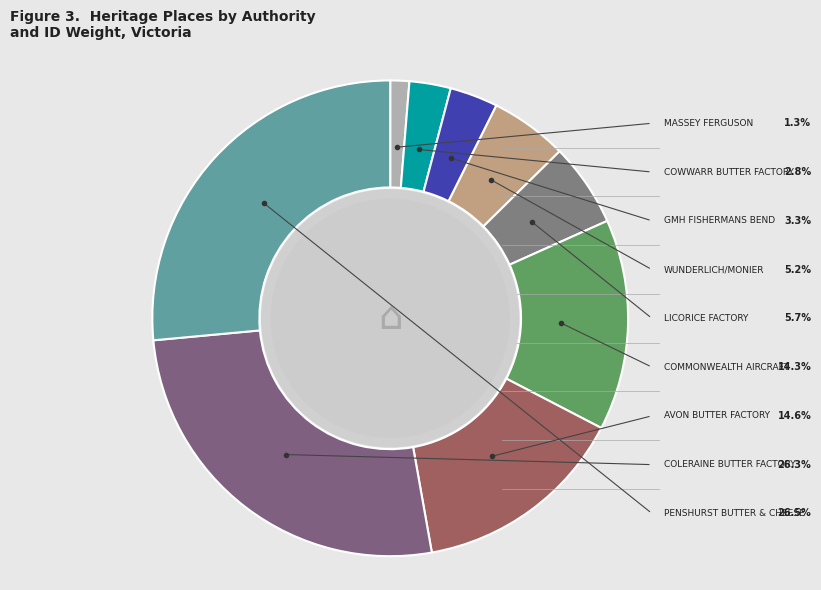

What is the smallest slice in the pie chart?

MASSEY FERGUSON COMPLEX